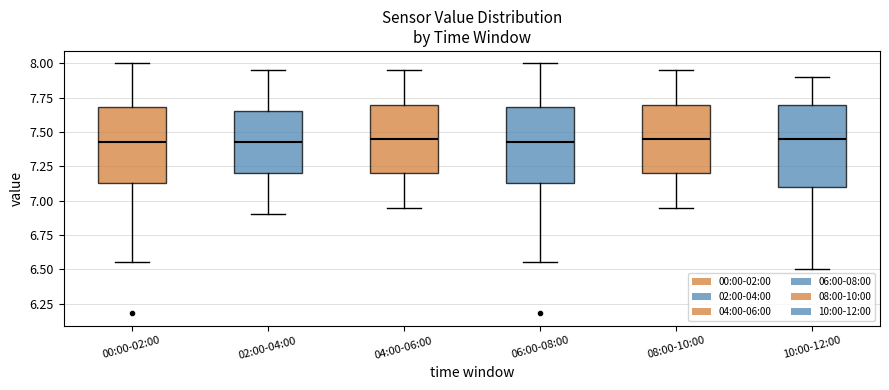

Reading left to right, read every box against the y-axis: the position of its median line, the range the box covers, and the ends of its whiskers. The values are not printed on the chart, so give them approximately, as read against the axis.

00:00-02:00: median 7.45, box 7.15 to 7.70, whiskers 6.55 to 8.00
02:00-04:00: median 7.45, box 7.20 to 7.65, whiskers 6.90 to 7.95
04:00-06:00: median 7.45, box 7.20 to 7.70, whiskers 6.95 to 7.95
06:00-08:00: median 7.45, box 7.15 to 7.70, whiskers 6.55 to 8.00
08:00-10:00: median 7.45, box 7.20 to 7.70, whiskers 6.95 to 7.95
10:00-12:00: median 7.45, box 7.10 to 7.70, whiskers 6.50 to 7.90